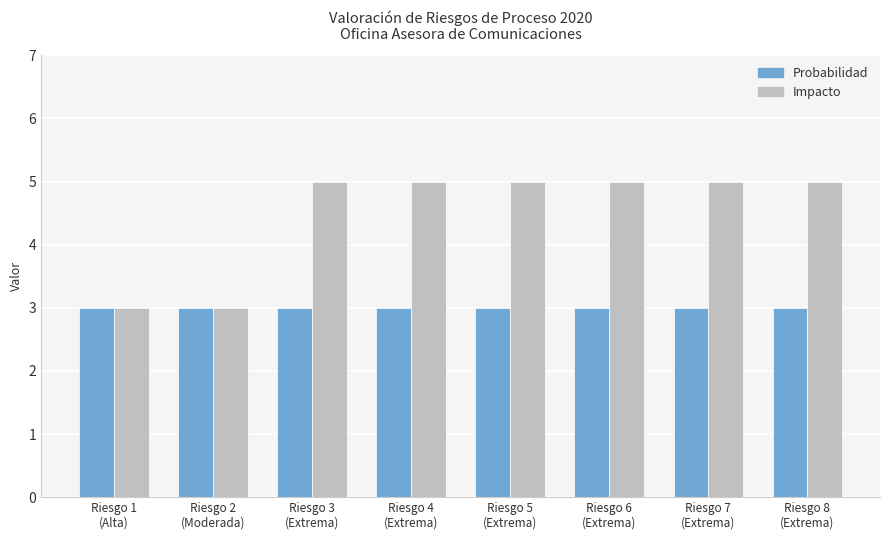

What is the difference between the Impacto values at Riesgo 3
(Extrema) and Riesgo 2
(Moderada)?

2